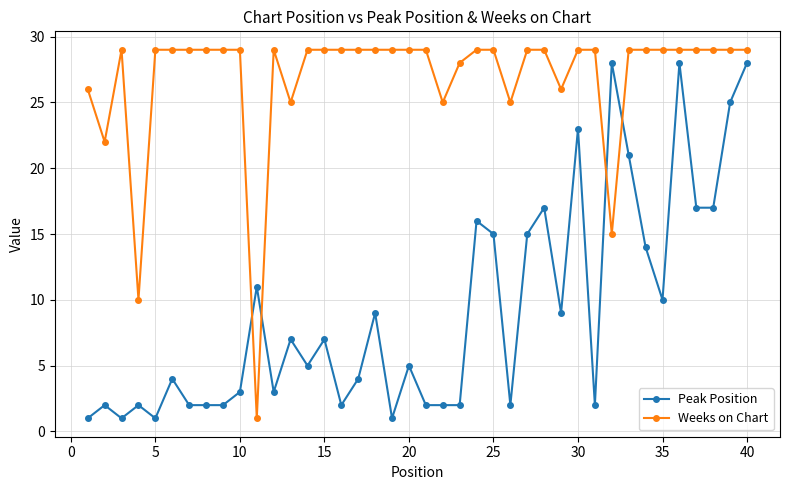

Rank the series by their average value, from highest to lowest.

Weeks on Chart, Peak Position